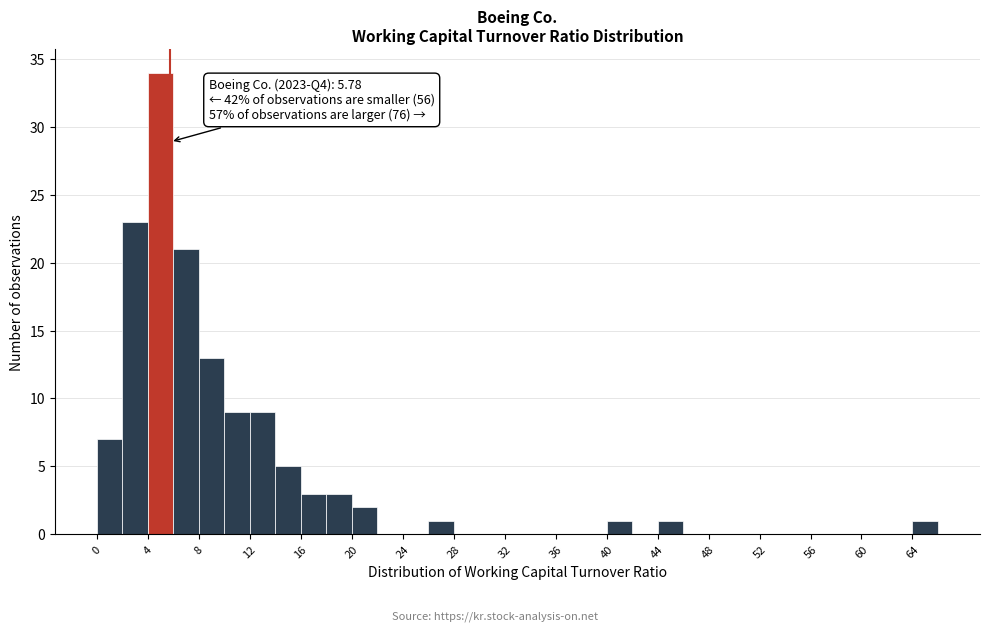

Which range on the x-axis has the tallest bar?

4 to 6